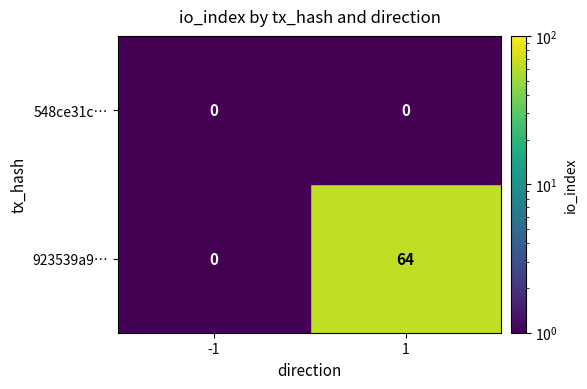

How many categories are shown in the chart?

2